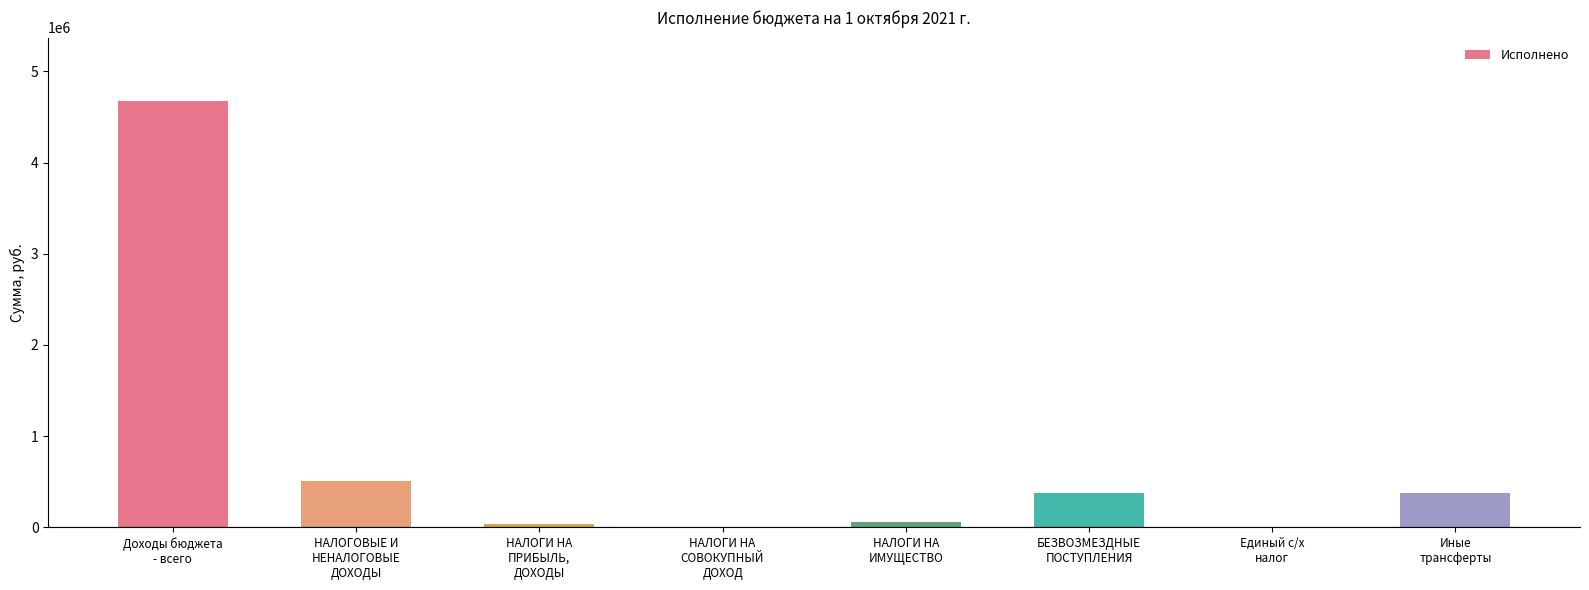

What is the greatest value displayed?

4670924.2